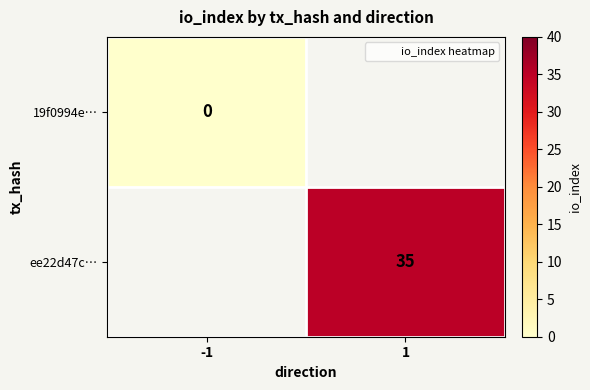

At how many categories does at least one series exceed 26?

1